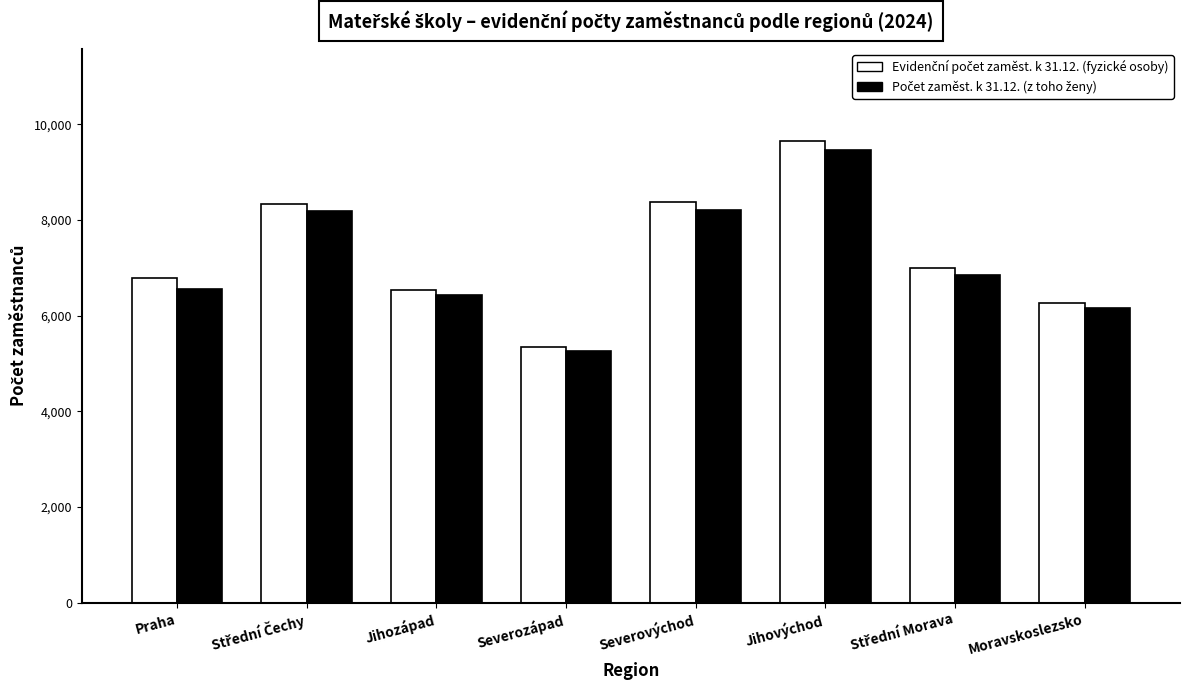

At how many categories does at least one series exceed 7547?

3